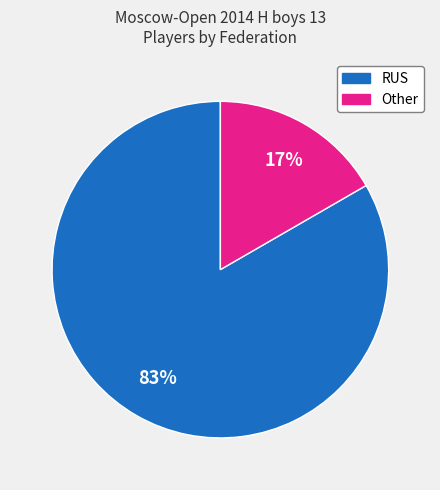

How many segments does this pie chart have?

2